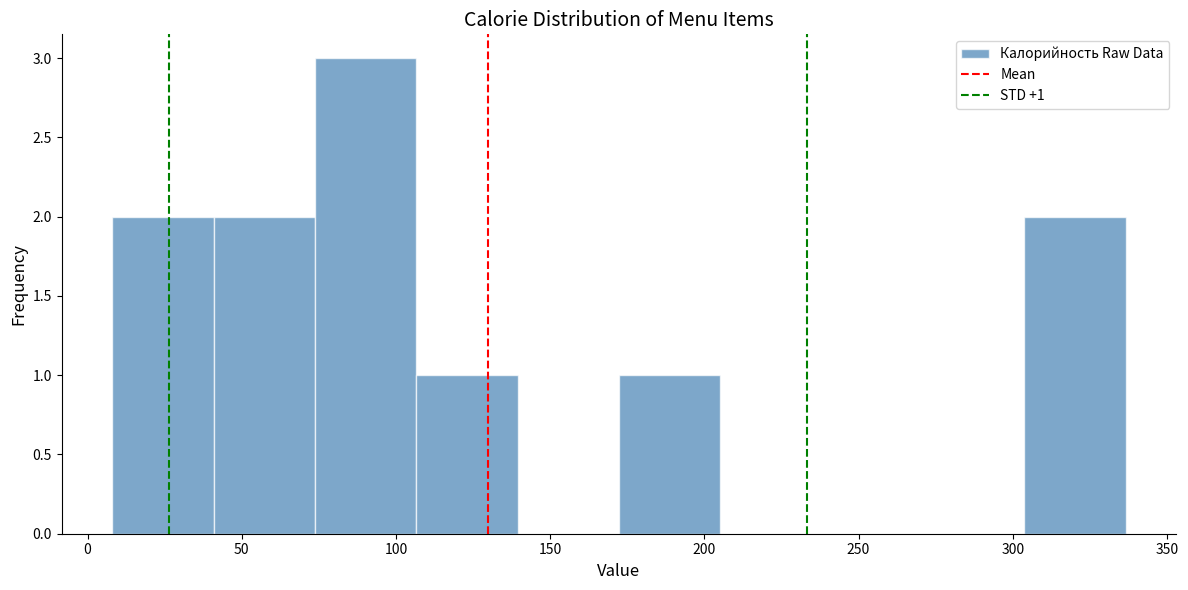

Over which range of the x-axis is the bar tallest?

75 to 105